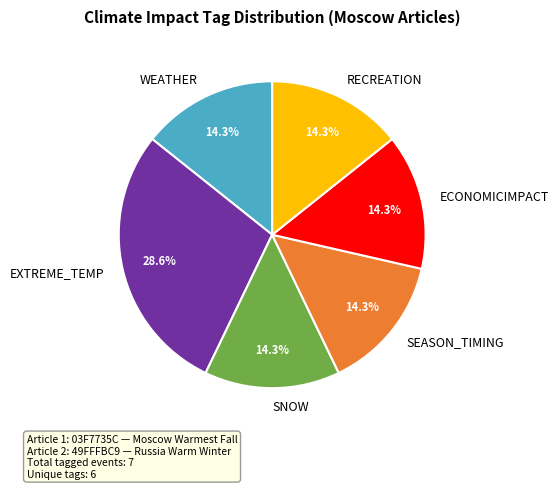

Does any single category account for the majority?

No